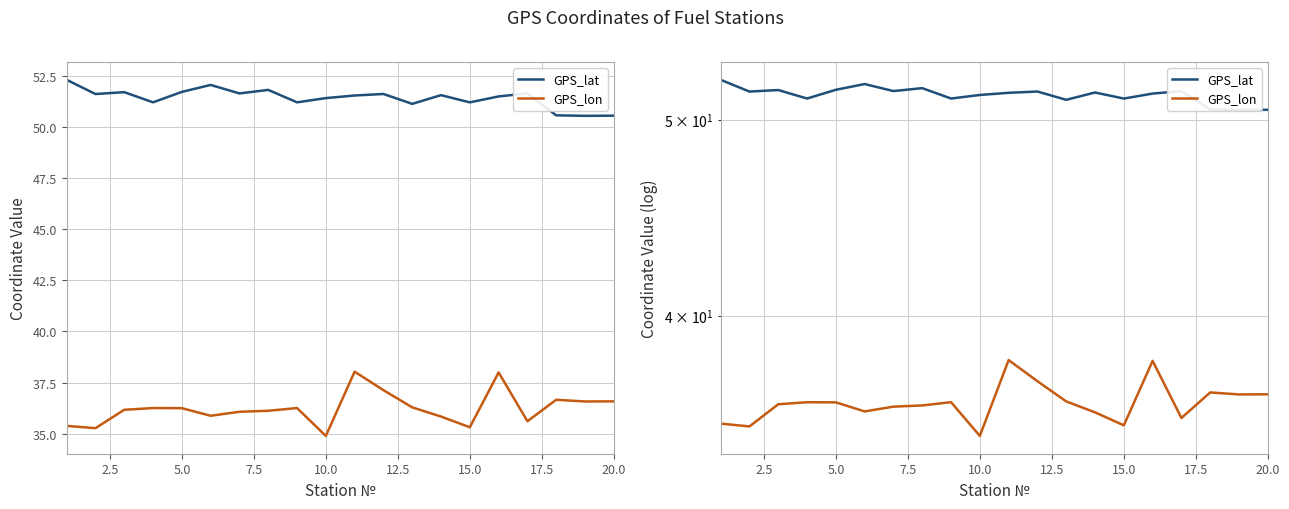

How many interior local valleys does the GPS_lat series have?

7